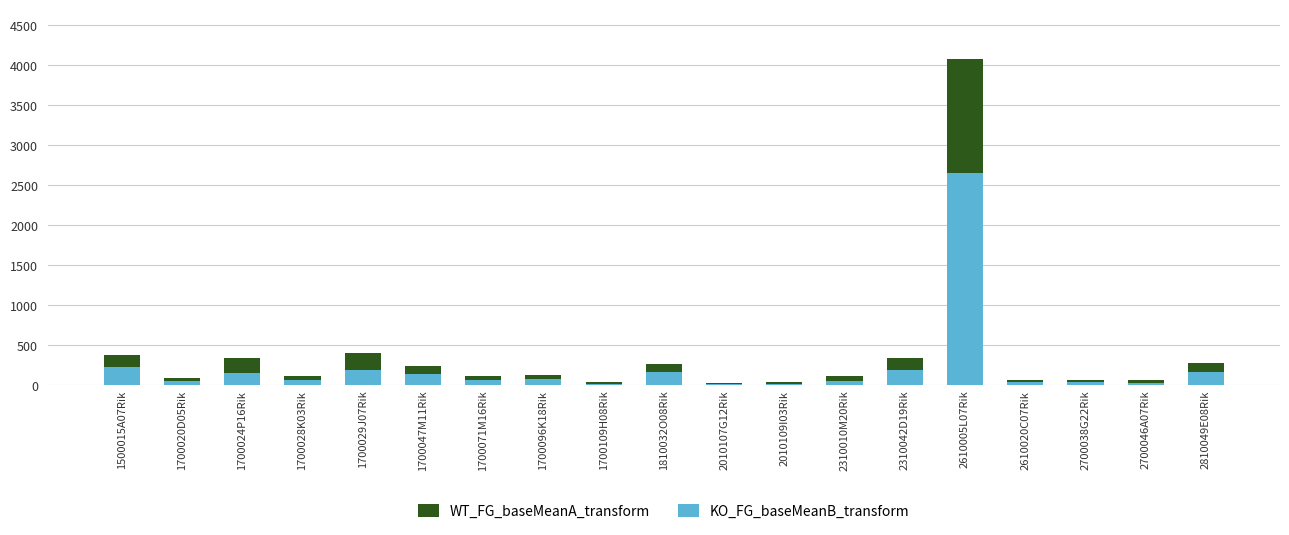

Reading left to right, what are all the values shown in this chart?

WT_FG_baseMeanA_transform: 376.2	91.4	335.0	114.3	394.7	235.5	109.4	120.5	37.5	265.1	25.0	33.7	117.8	336.1	4071.1	60.7	60.8	64.7	269.2
KO_FG_baseMeanB_transform: 224.8	46.6	145.3	62.1	188.9	130.9	56.3	80.0	15.0	164.4	10.3	8.9	55.2	186.8	2655.7	34.2	35.4	24.2	163.0